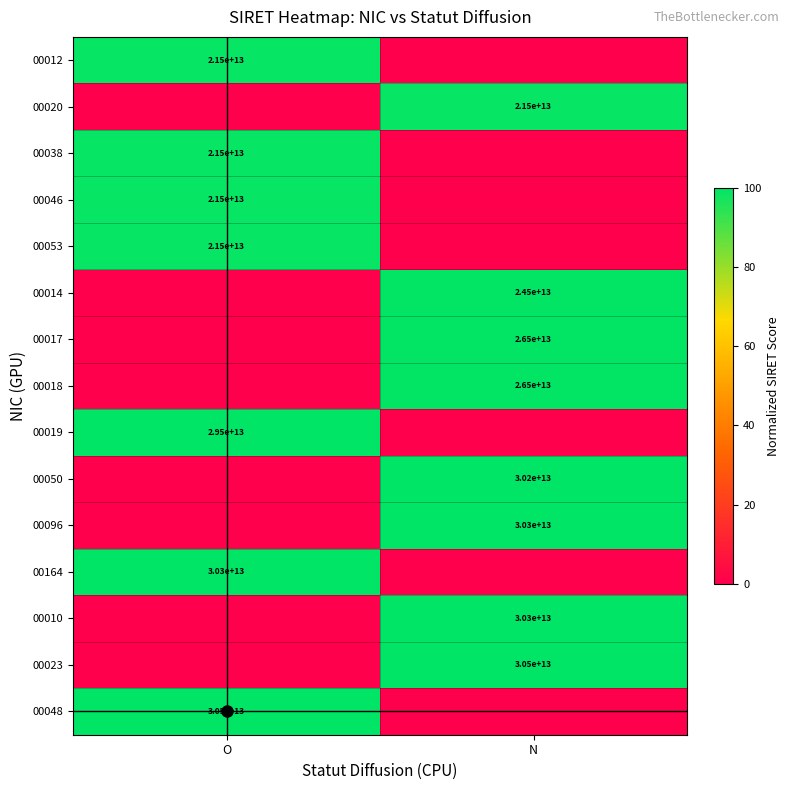

The value of 00046 at N is 36.8. True or false?

False